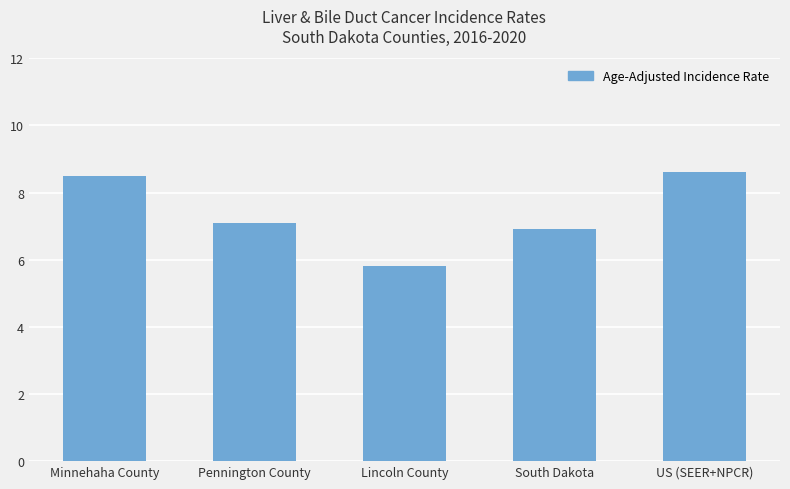

What is the difference between the values at US (SEER+NPCR) and Pennington County?

1.5